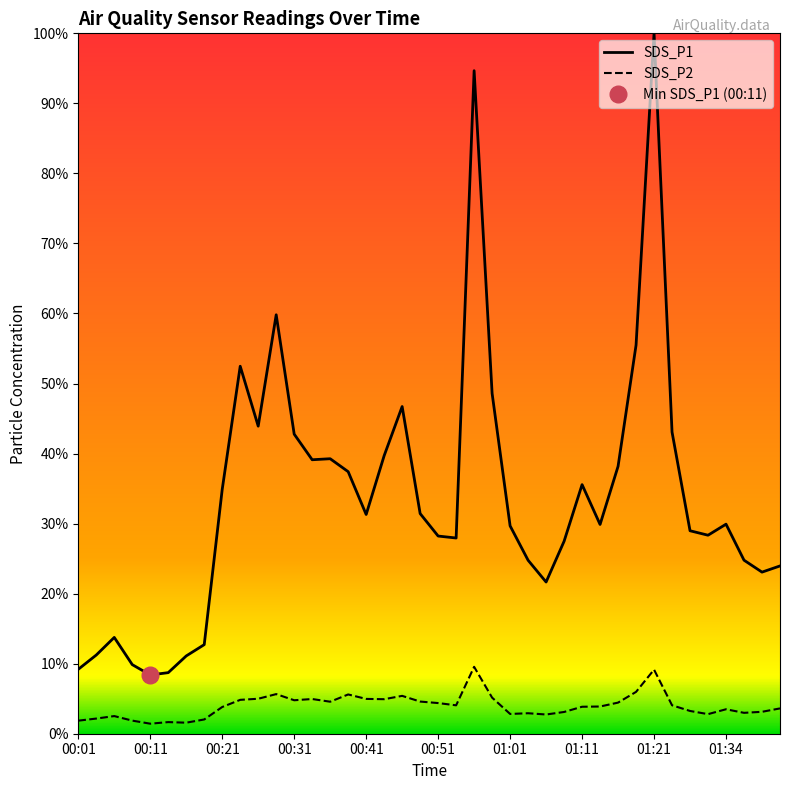

At which category does SDS_P2 reach its first local valley?

00:11